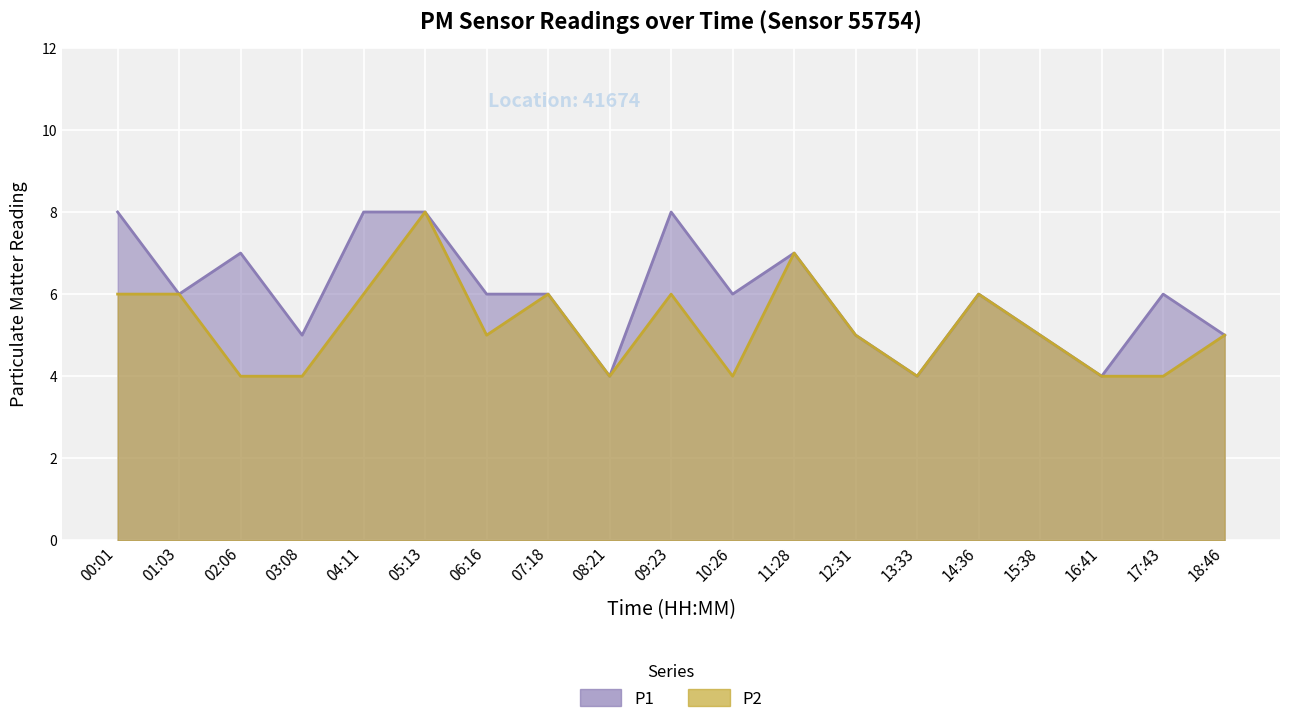

What is the maximum value shown in the chart?

8